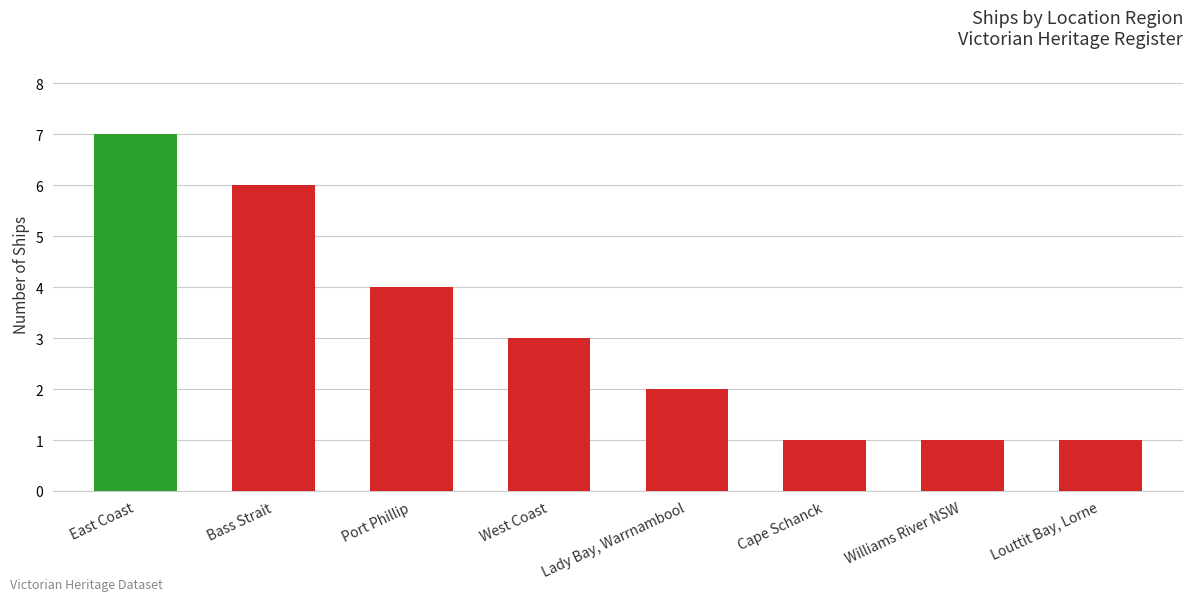

How many data points does each series have?

8